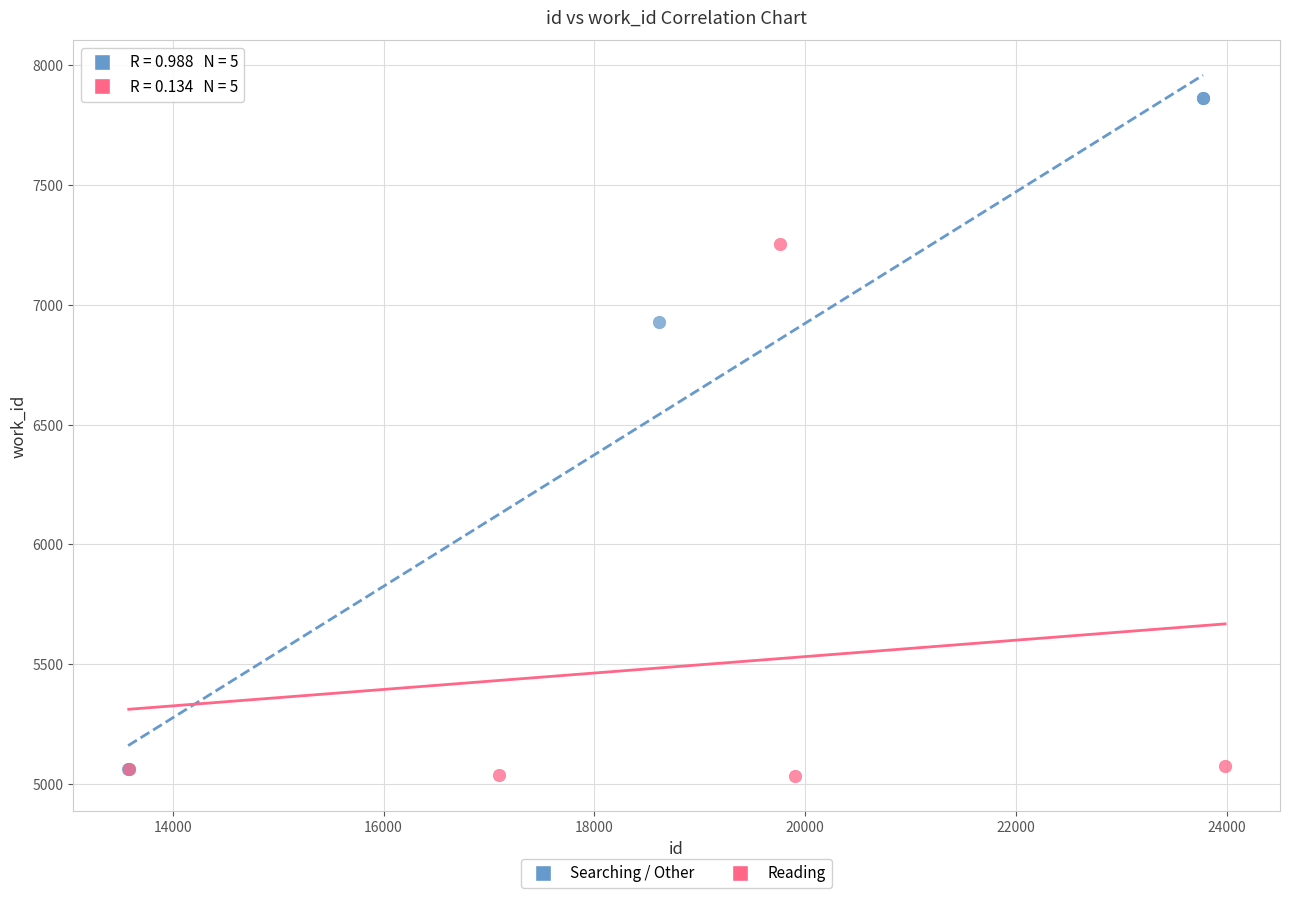

Which series has the widest spread of Y values?

Searching / Other